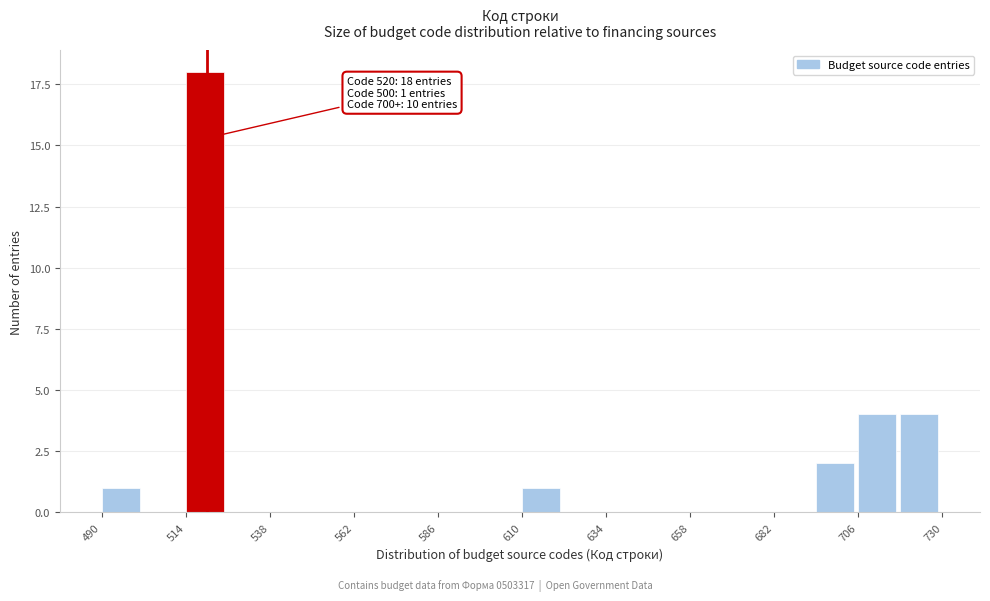

Read against the x-axis, roughly where is the centre of the tallest bar?

520